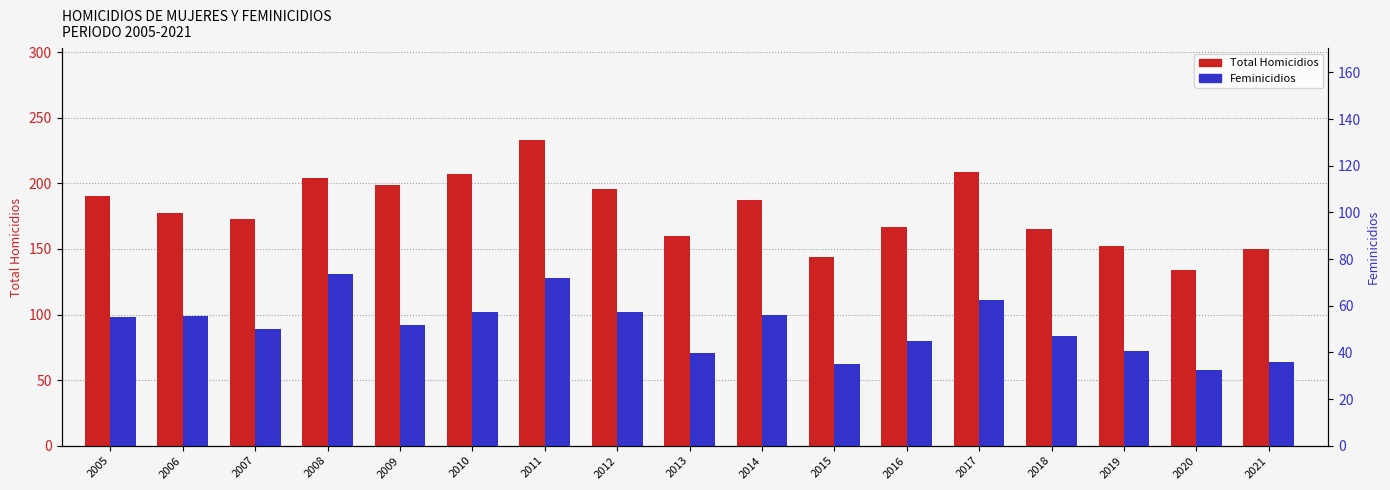

What is the lowest value of the Feminicidios series?

58